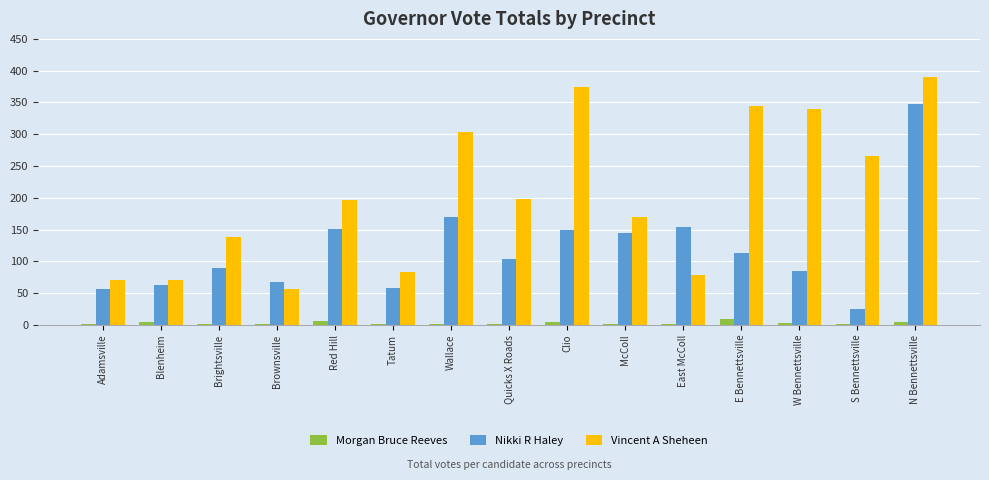

What is the sum of all Nikki R Haley values?

1776